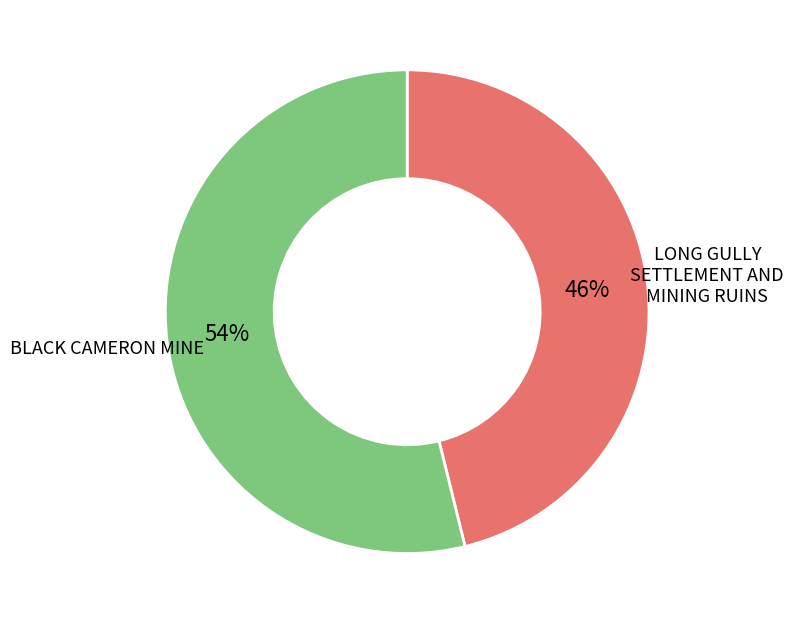

How many slices are in this pie chart?

2